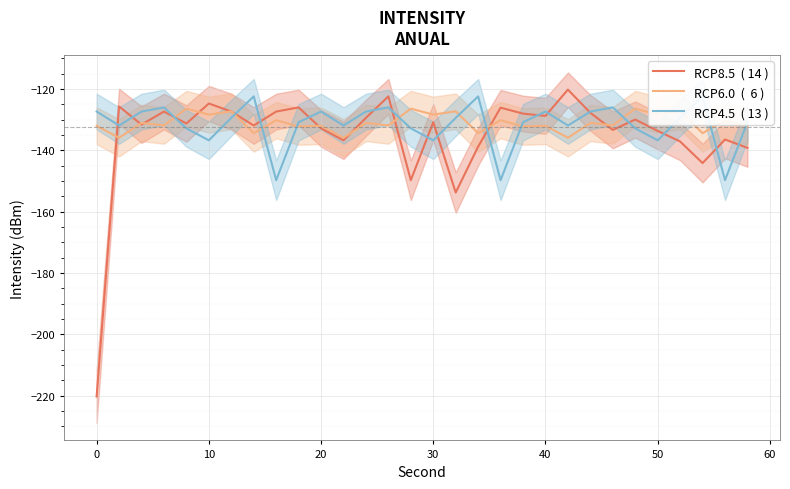

What is the minimum value shown in the chart?

-220.3